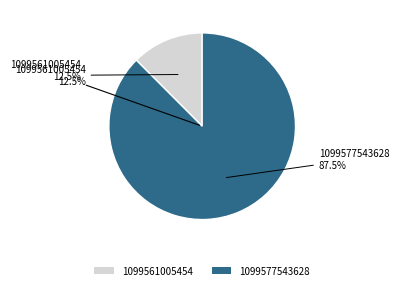

How much of the chart is everything except 1099577543628?

12.5%